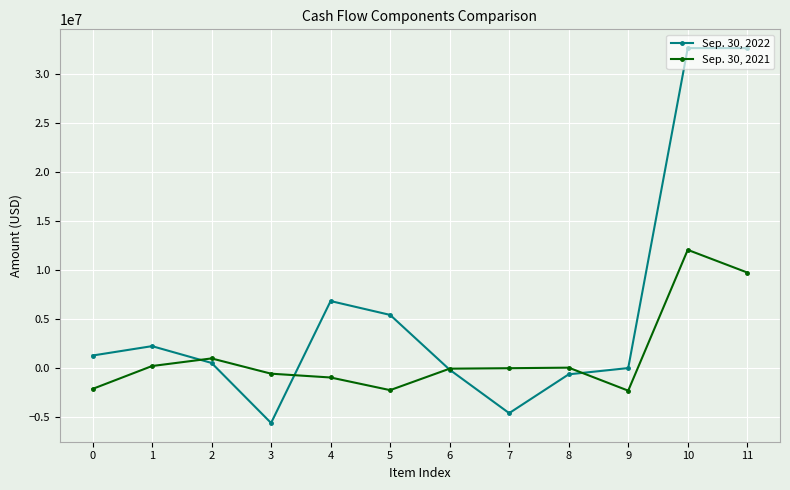

At 5, list the series in order from largest to smallest.

Sep. 30, 2022, Sep. 30, 2021